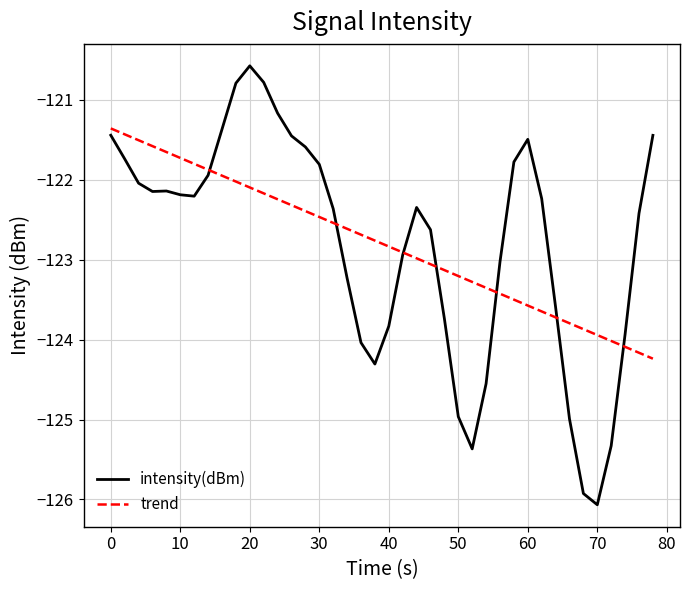

Which series has the widest spread of values?

intensity(dBm)